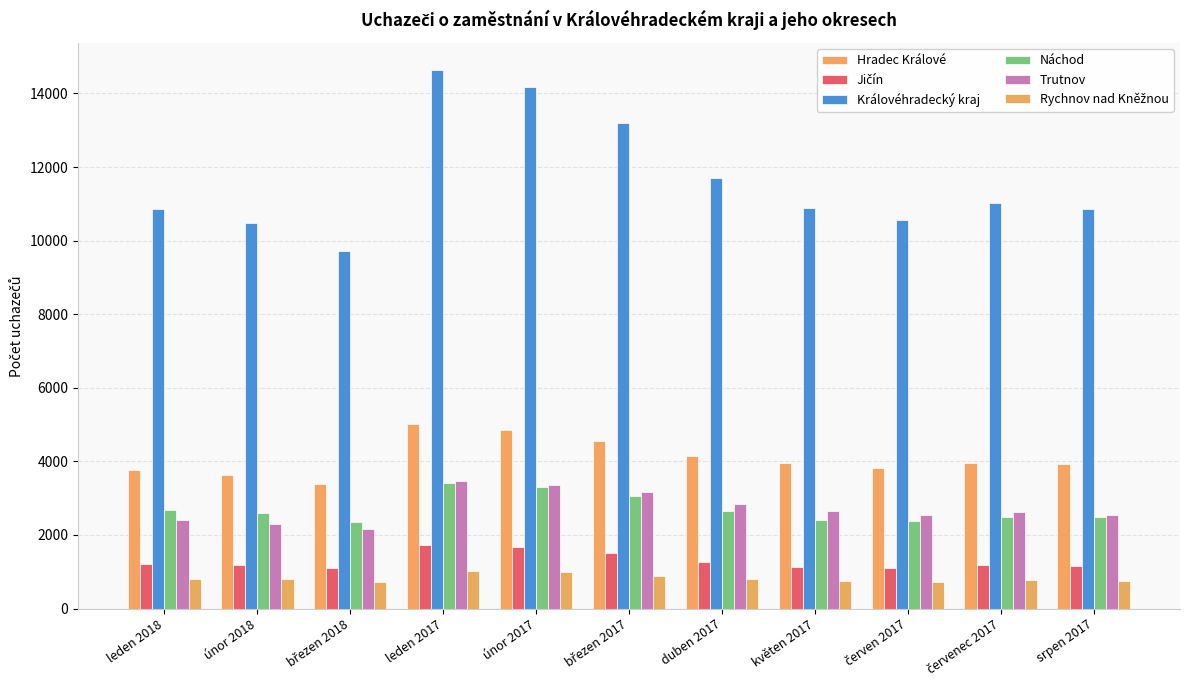

How many categories are shown in the chart?

11